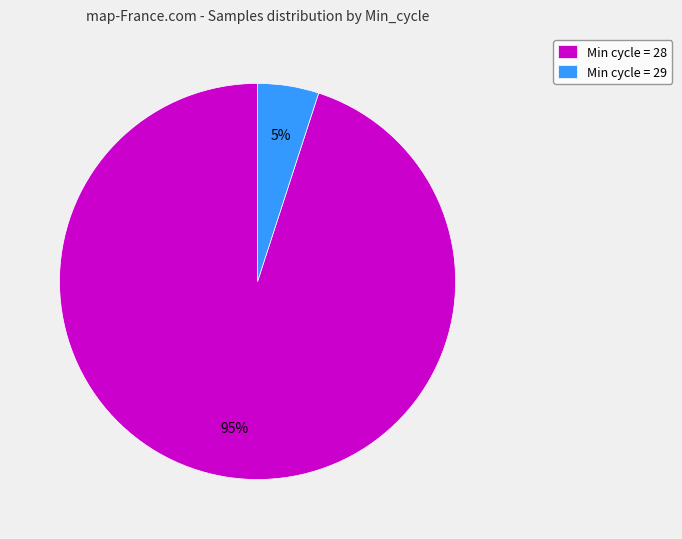

To the nearest percent, what is the average slice percentage?

50%